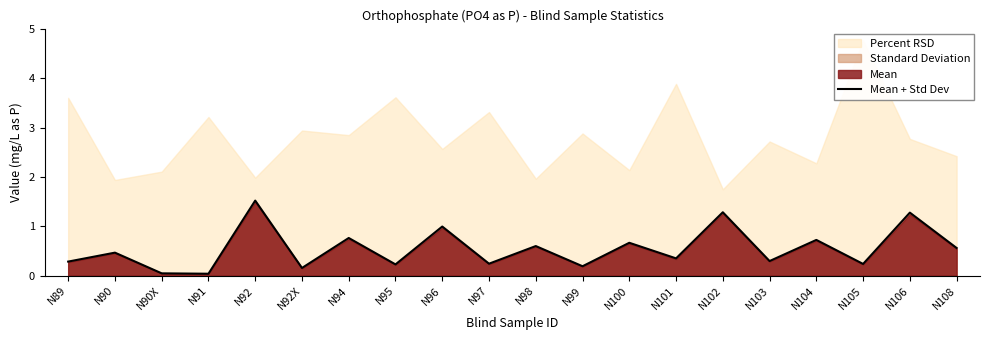

The chart shows a value of 0.0 at N90X. True or false?

True